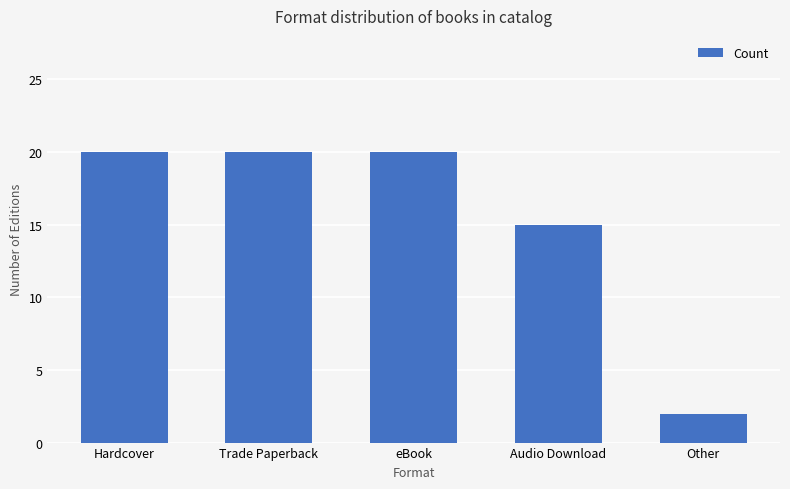

Reading left to right, what are all the values shown in this chart?

20	20	20	15	2